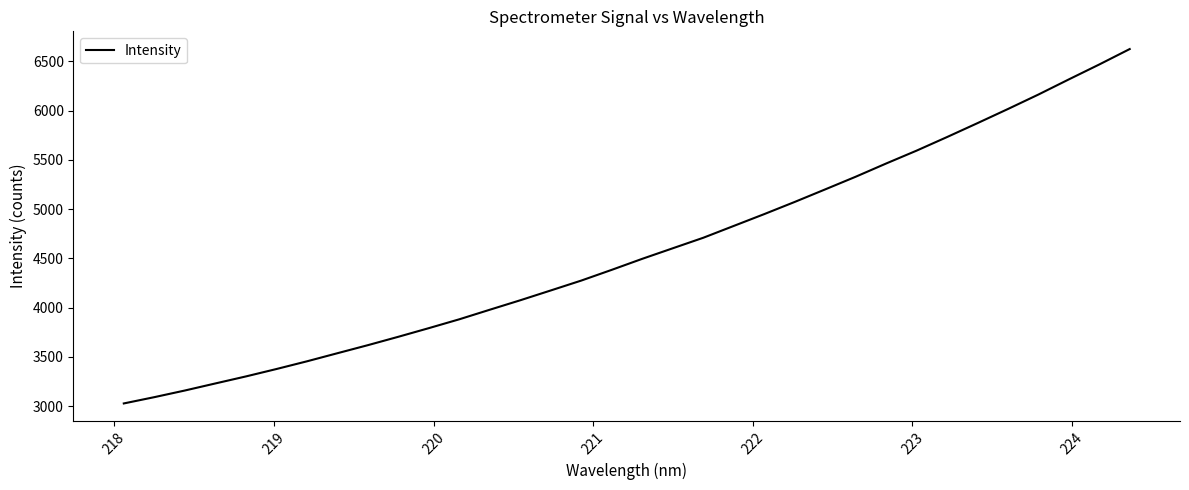

What is the smallest value displayed?

3026.6